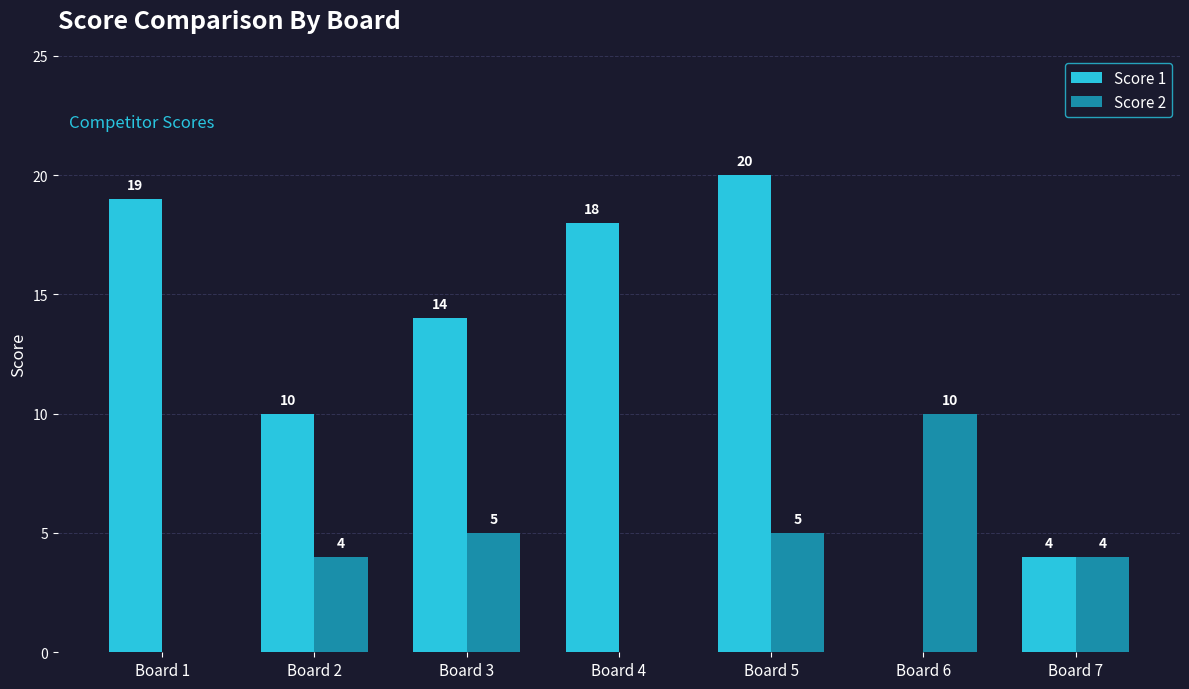

Reading left to right, extract all data points from this chart.

Score 1: 19	10	14	18	20	0	4
Score 2: 0	4	5	0	5	10	4